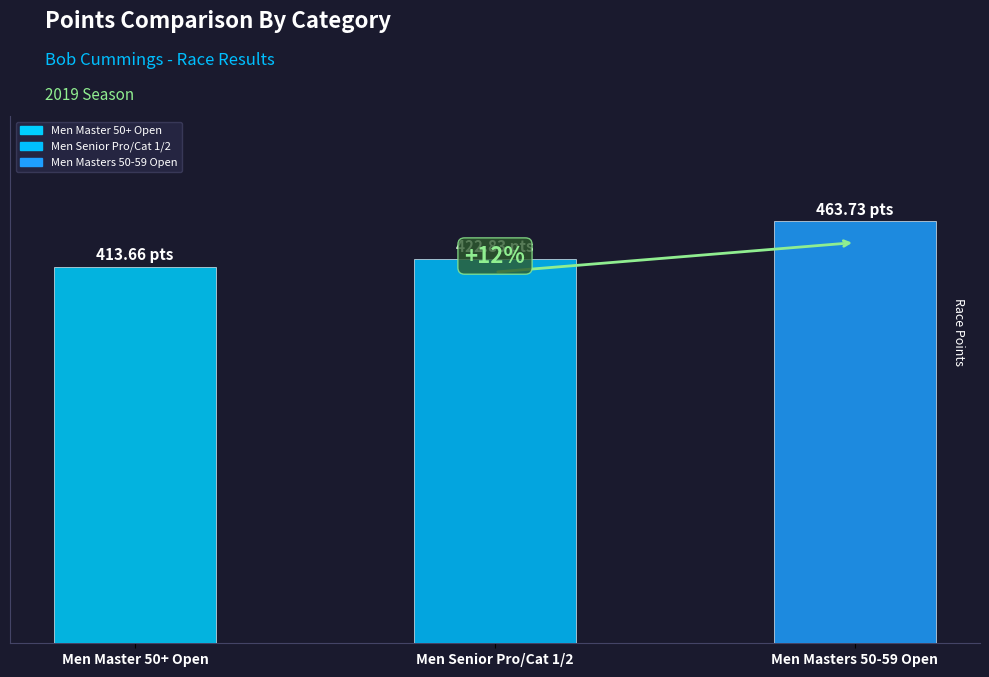

Which category has the lowest value across all series?

Men Master 50+ Open